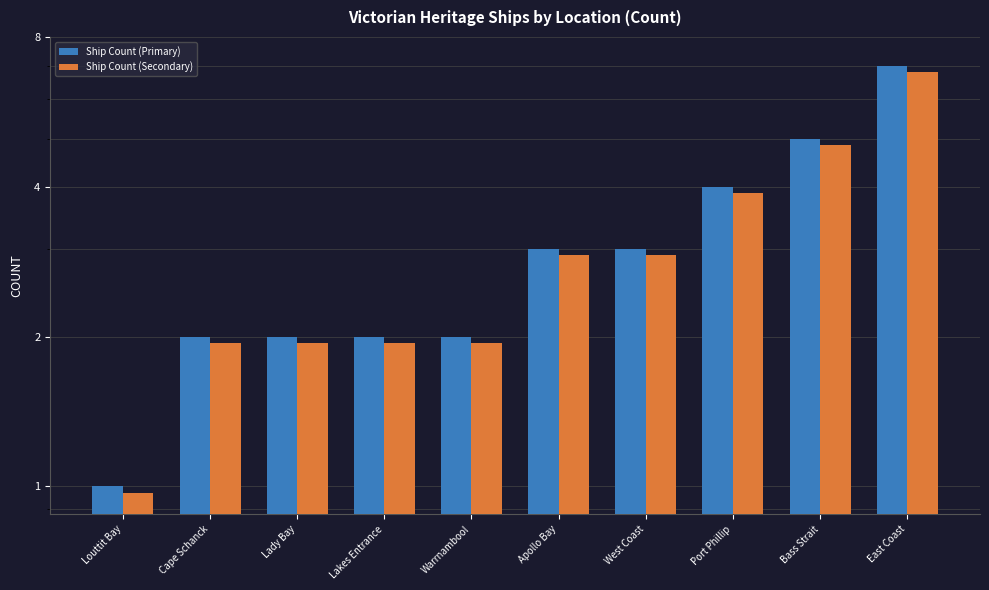

How many values in the Ship Count (Primary) series are below 3?

5